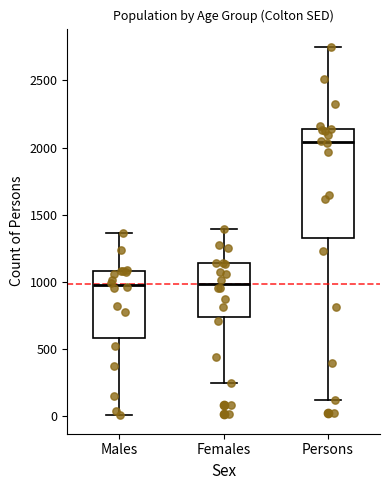

Reading left to right, transcribe this box plot: for each box, give where its median line is, the range the box spans, and where its two whiskers end, as read against the y-axis. The values are not printed on the chart, so give them approximately, as read against the axis.

Males: median 1000, box 600 to 1100, whiskers 0 to 1350
Females: median 1000, box 750 to 1150, whiskers 250 to 1400
Persons: median 2050, box 1300 to 2150, whiskers 100 to 2750